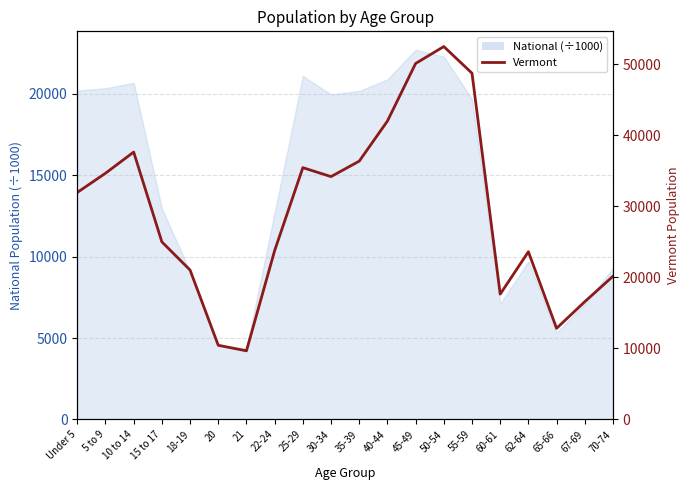

Reading right to left, transcribe all the data shown in this chart.

70-74=20148	67-69=16571	65-66=12819	62-64=23600	60-61=17634	55-59=48739	50-54=52493	45-49=50110	40-44=42001	35-39=36358	30-34=34181	25-29=35441	22-24=23767	21=9651	20=10433	18-19=21022	15 to 17=24990	10 to 14=37637	5 to 9=34654	Under 5=31952